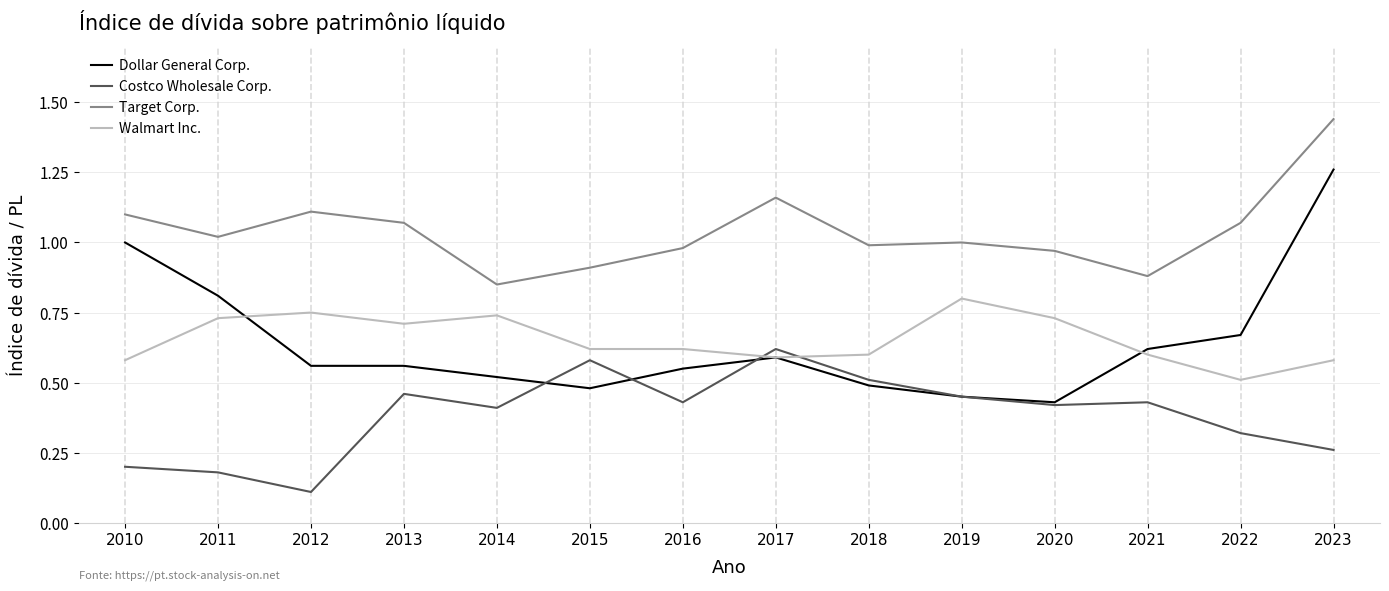

Between 2010 and 2021, which series saw the biggest shift?

Dollar General Corp.